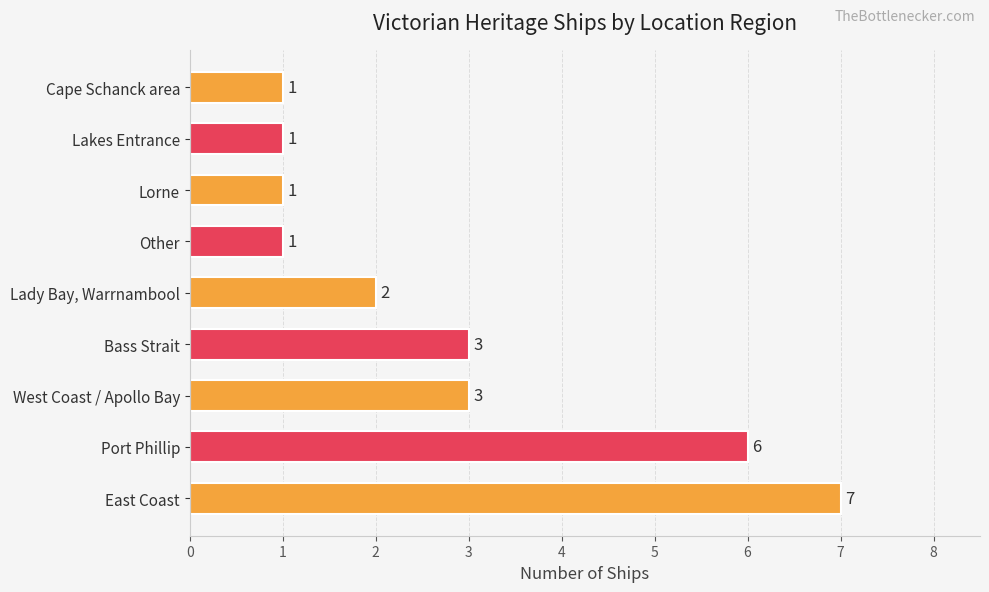

What is the maximum value shown in the chart?

7